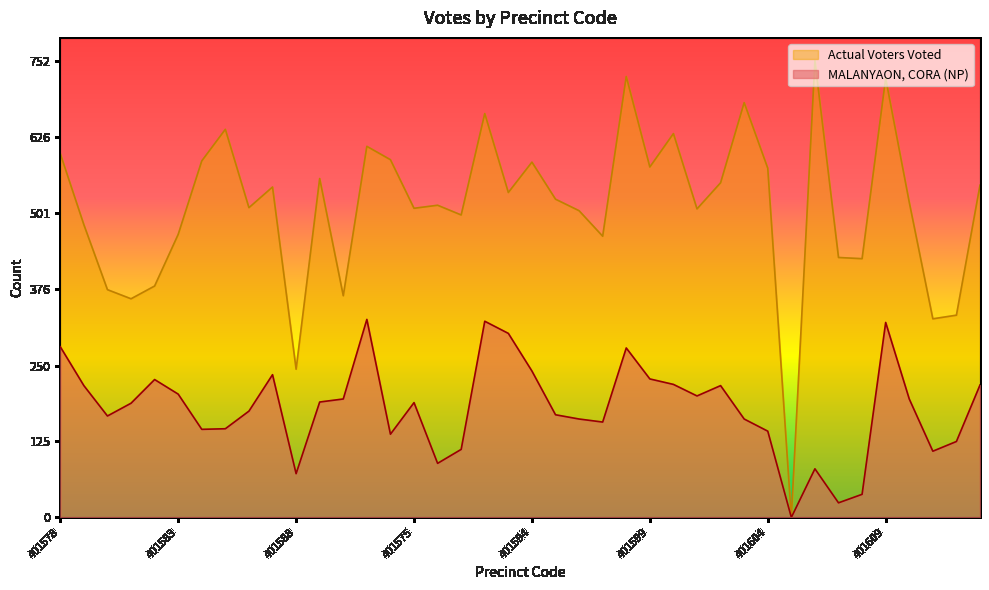

Which category has the lowest value across all series?

401605